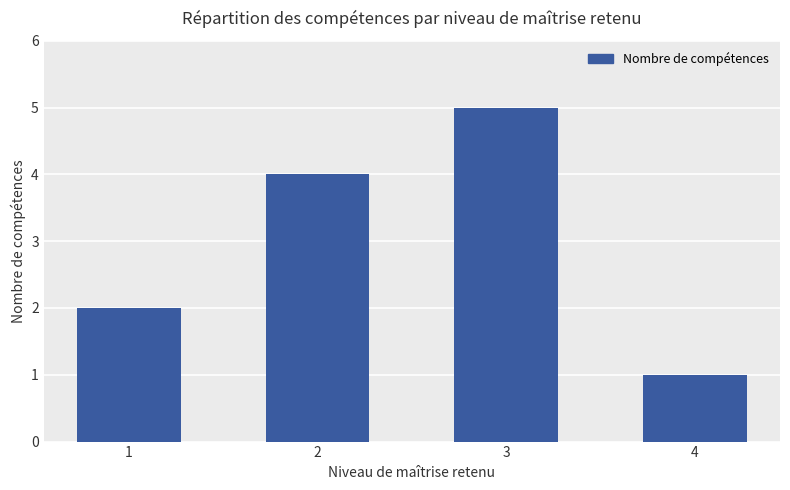

What is the difference between the maximum and minimum values?

4